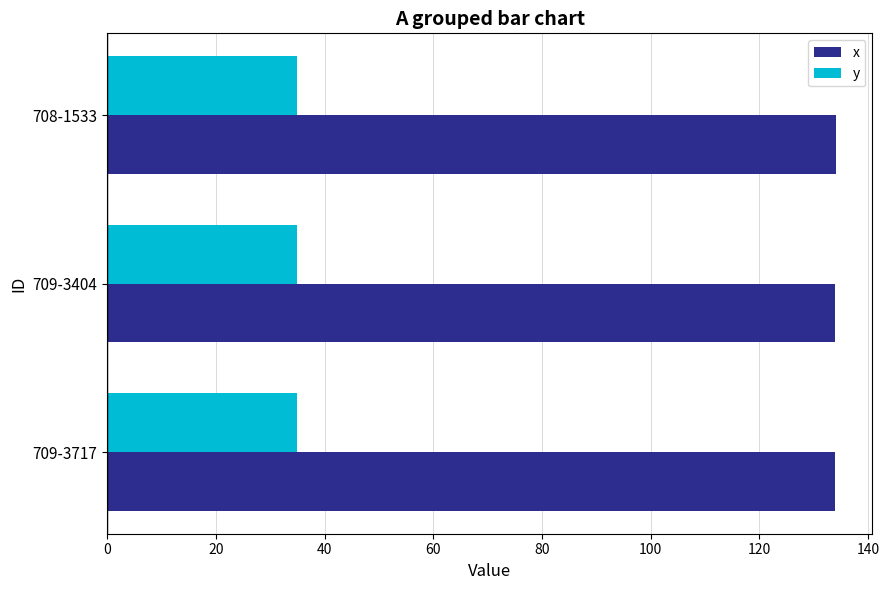

What is the difference between the highest and lowest values at 708-1533?

99.1